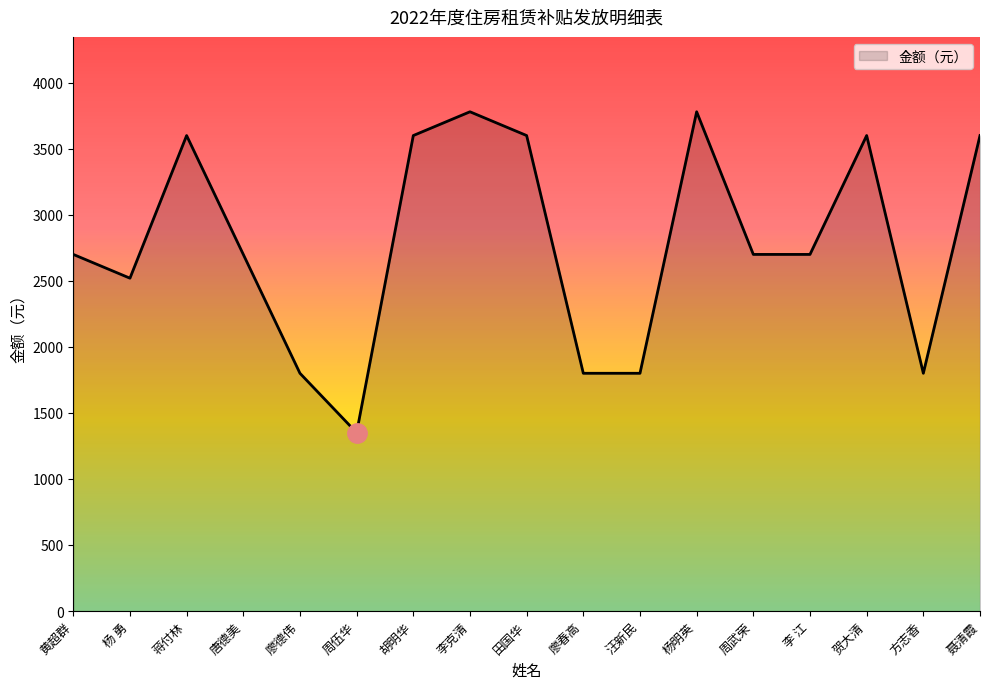

What is the greatest value displayed?

3780